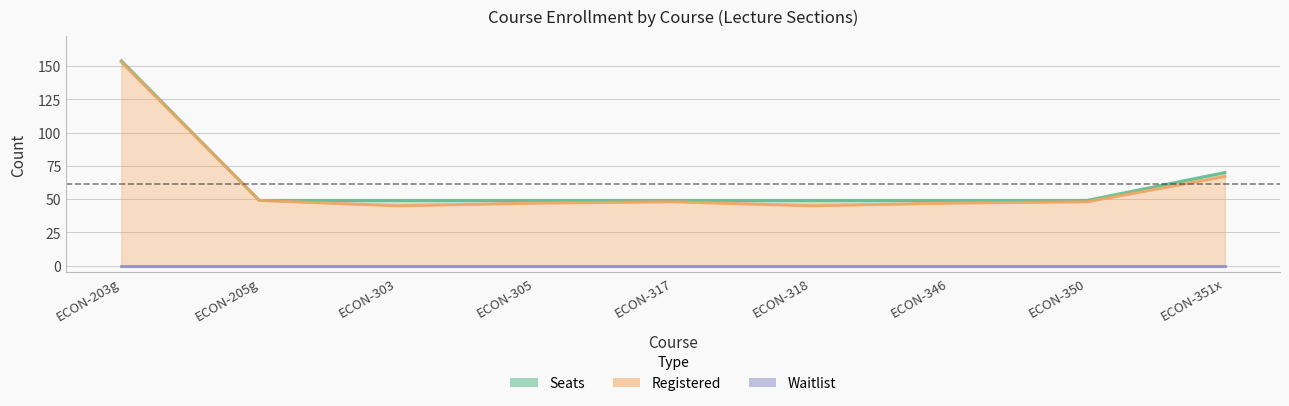

At which label is Seats closest to 101?

ECON-351x